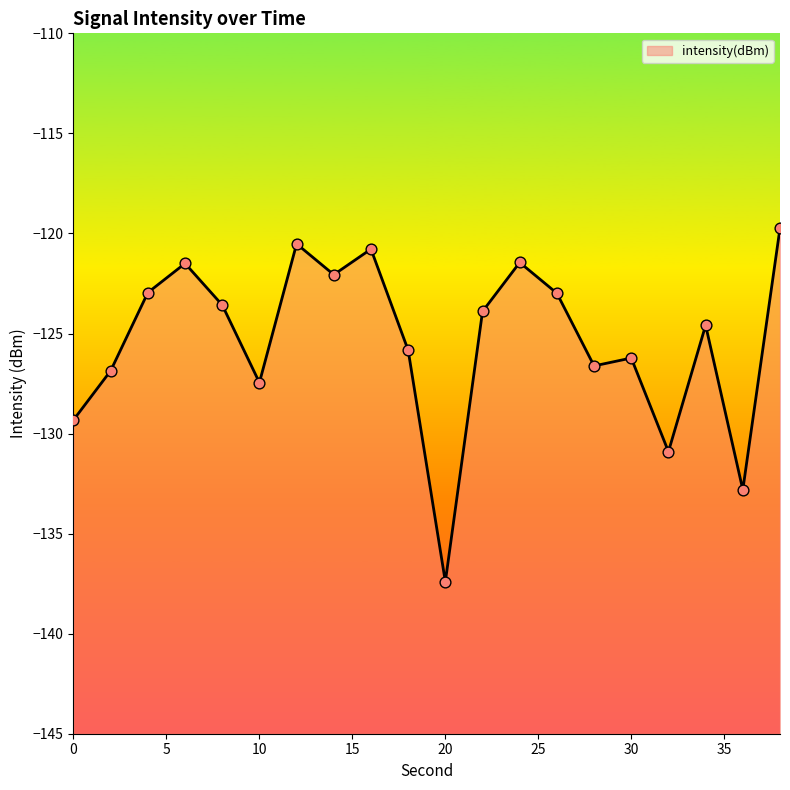

What is the change in value from 10 to 28?

+0.8